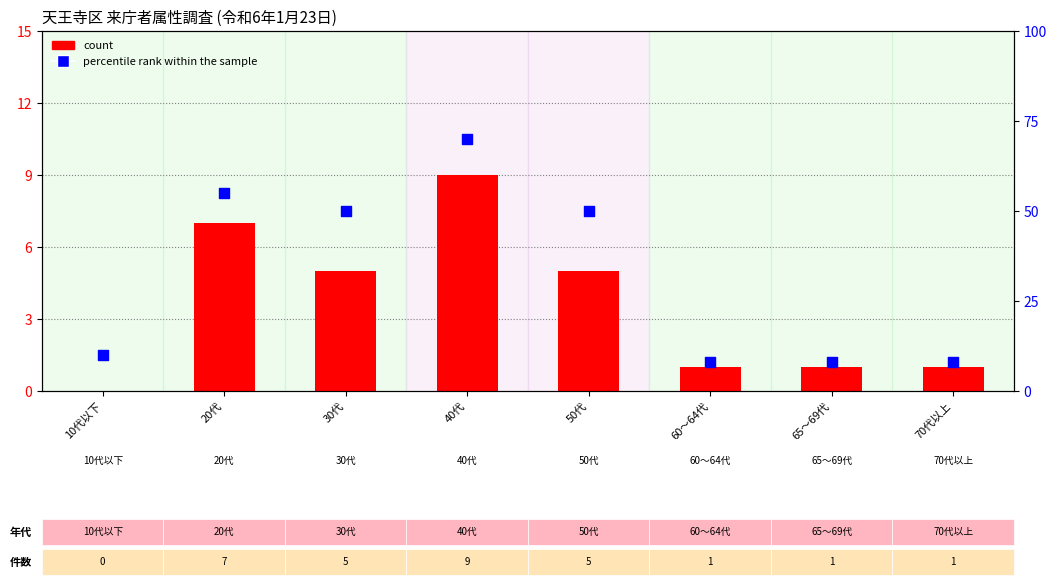

Which series reaches the minimum Y coordinate?

count